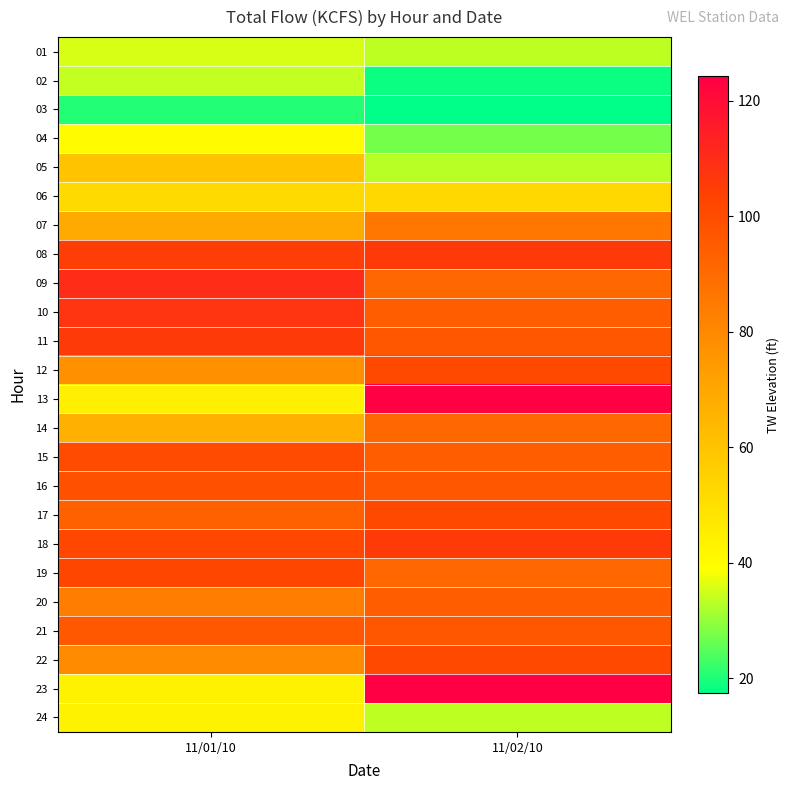

What is the difference between the highest and lowest values at 11/02/10?

106.9